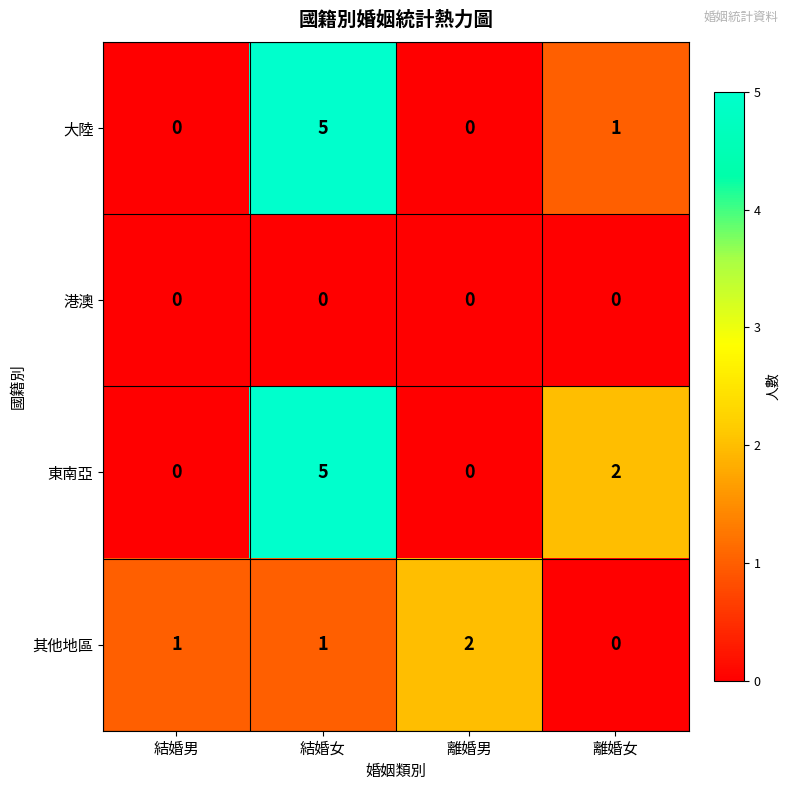

What is the greatest value displayed?

5